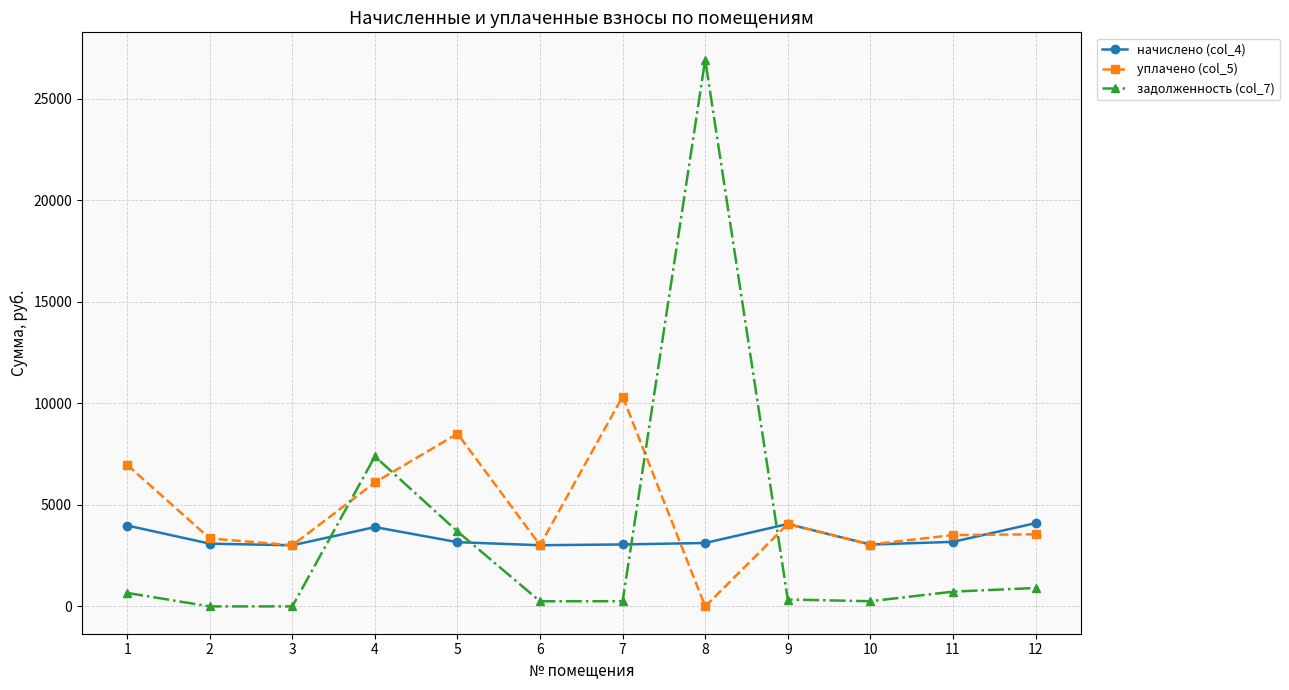

What is the value of the начислено (col_4) point at the 1st from the left?

3981.4